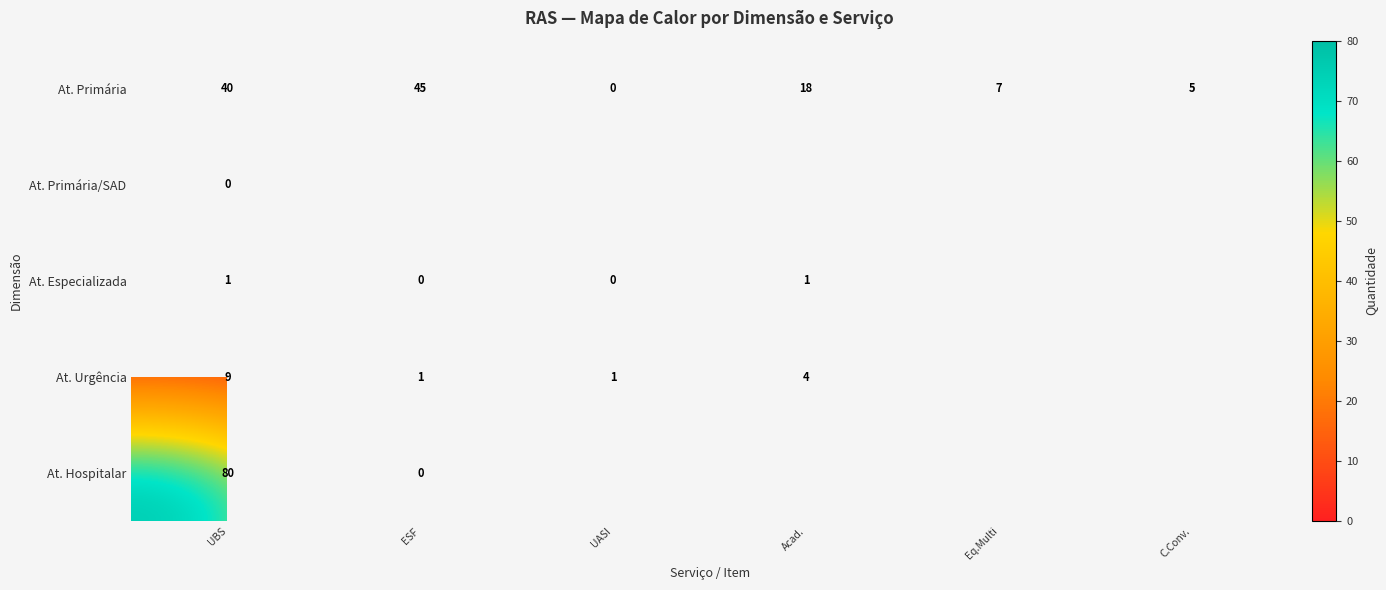

What is the sum of the At. Primária values at C.Conv. and Eq.Multi?

12